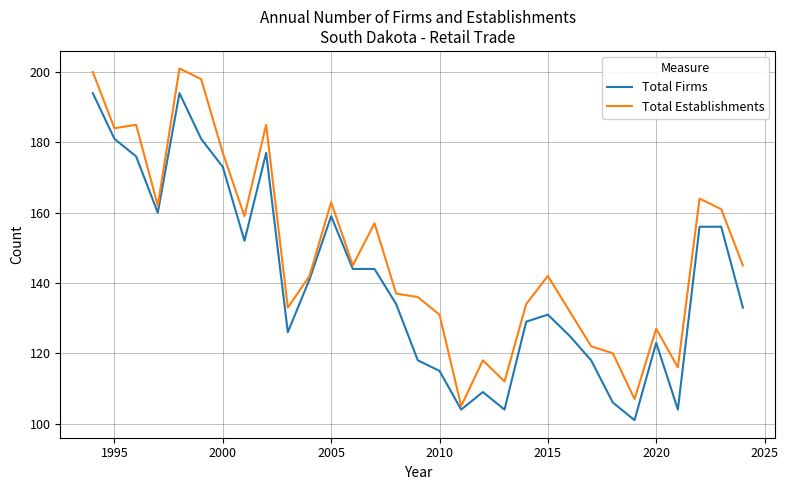

Which series has the widest spread of values?

Total Establishments